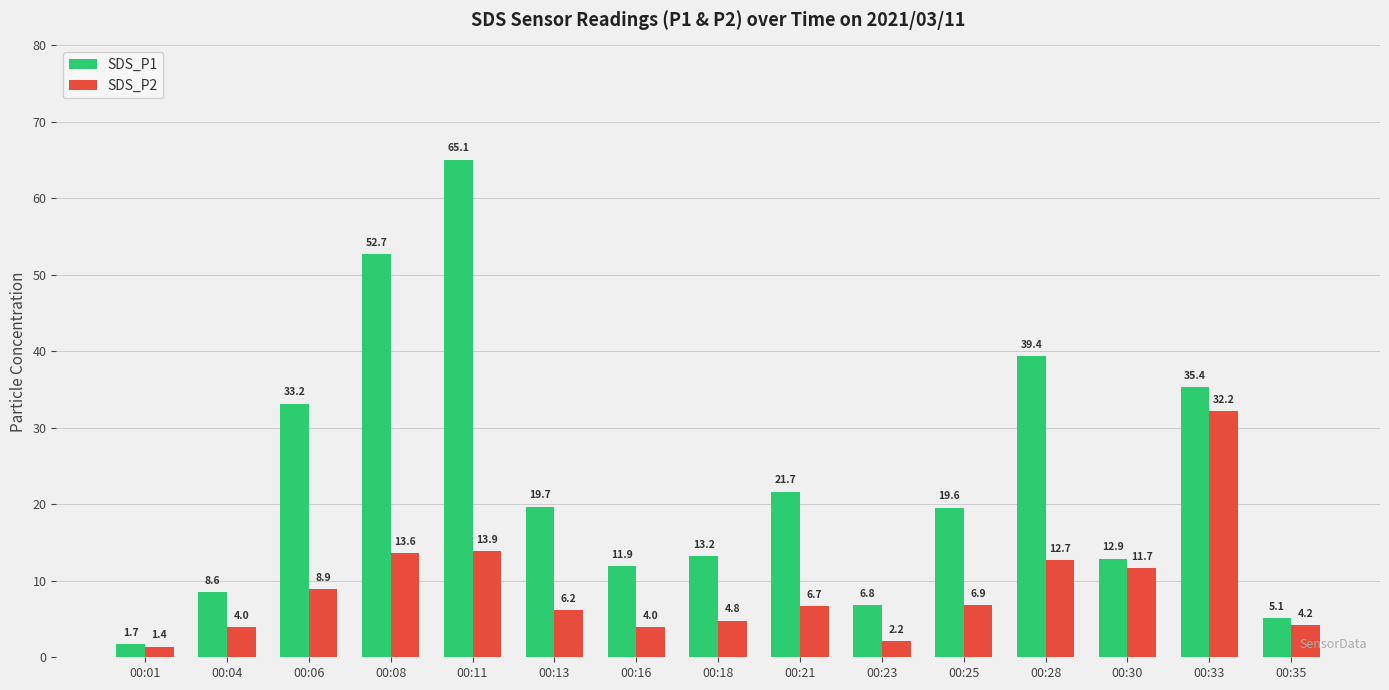

The value of SDS_P2 at 00:11 is 4.7. True or false?

False